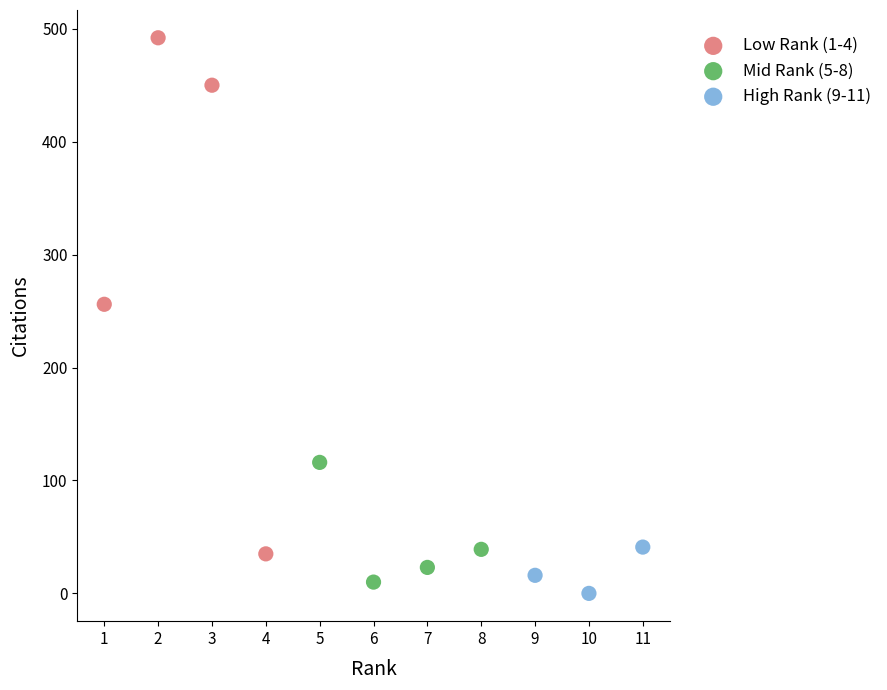

Which series contains the highest Y value?

Low Rank (1-4)